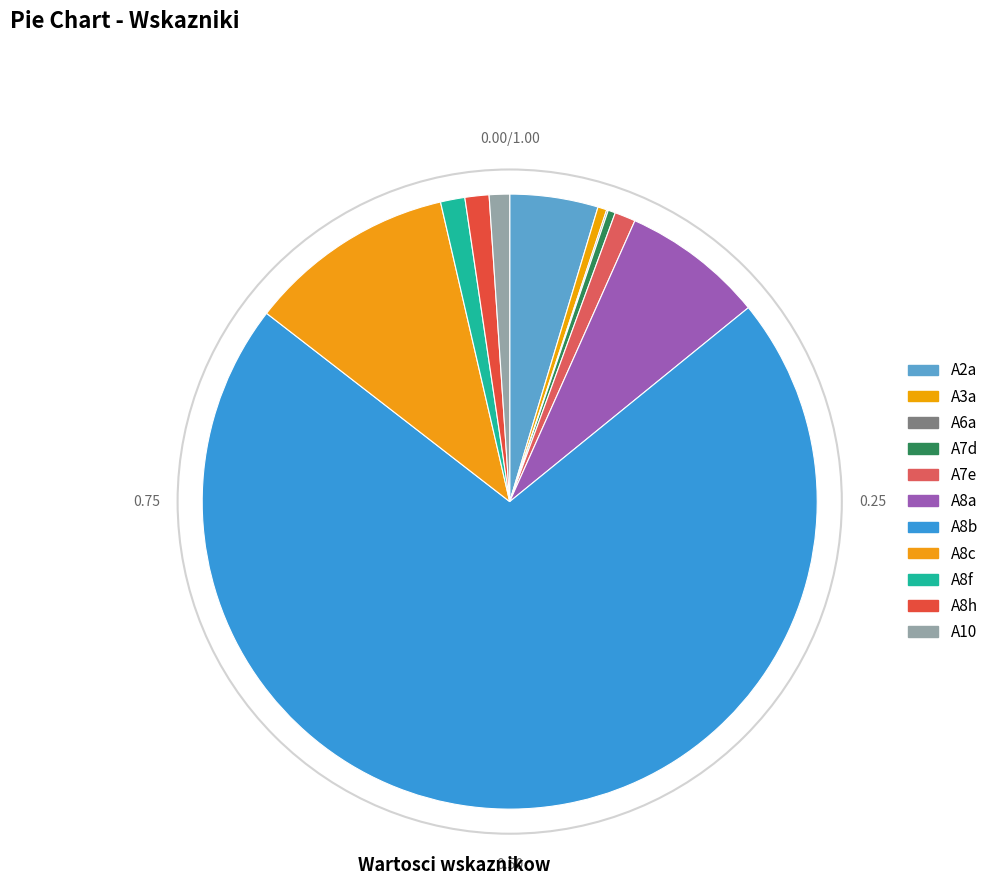

Is it true that A6a is 0% of the pie?

True